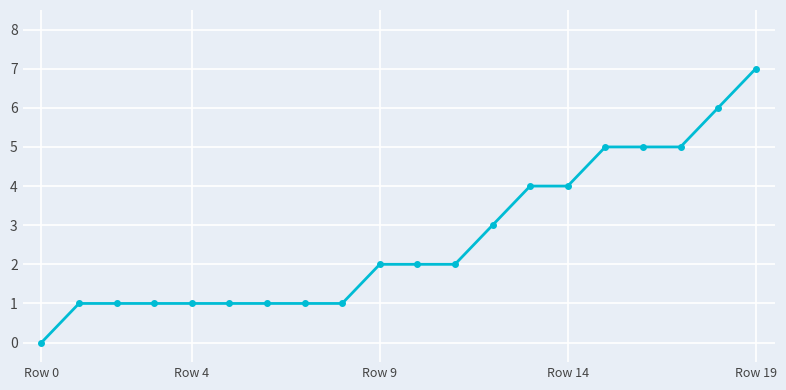

What is the maximum value shown in the chart?

7